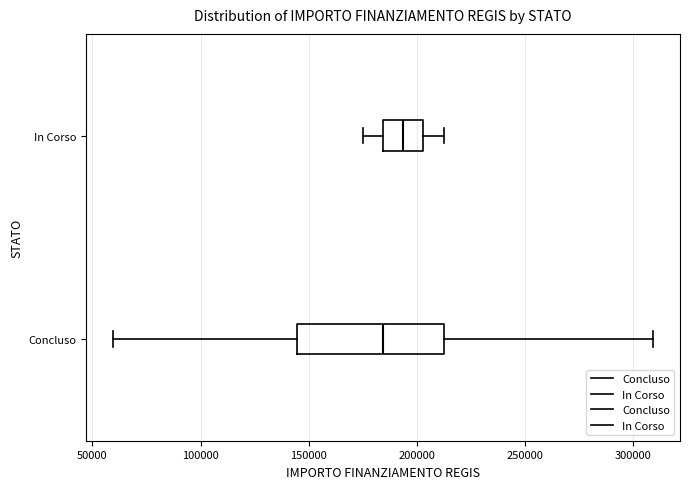

Reading bottom to top, transcribe this box plot: for each box, give where its median line is, the range the box spans, and where its two whiskers end, as read against the x-axis. The values are not printed on the chart, so give them approximately, as read against the axis.

Concluso: median 185000, box 145000 to 210000, whiskers 60000 to 310000
In Corso: median 195000, box 185000 to 205000, whiskers 175000 to 210000